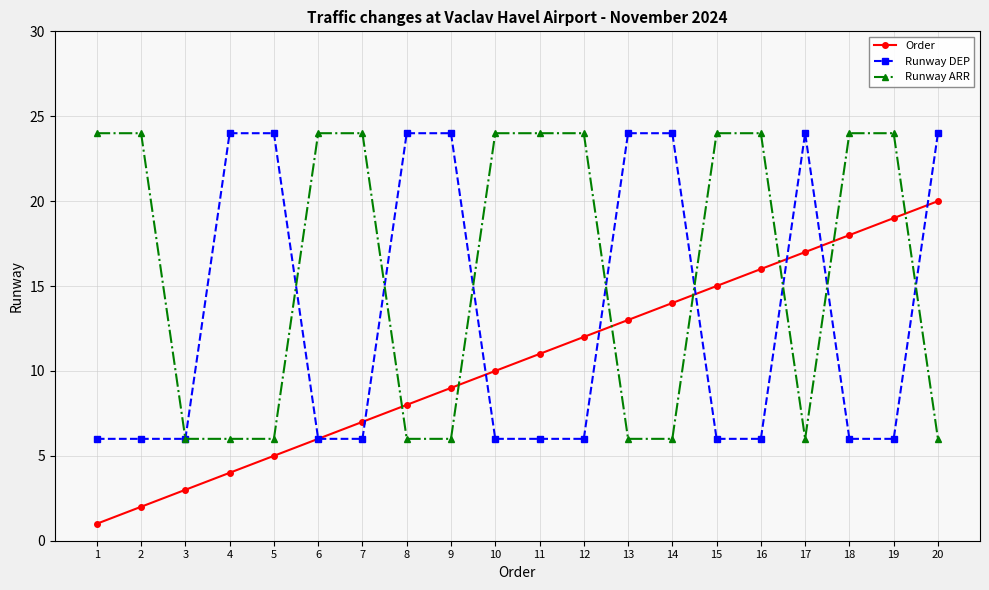

How many distinct data groups are displayed?

3